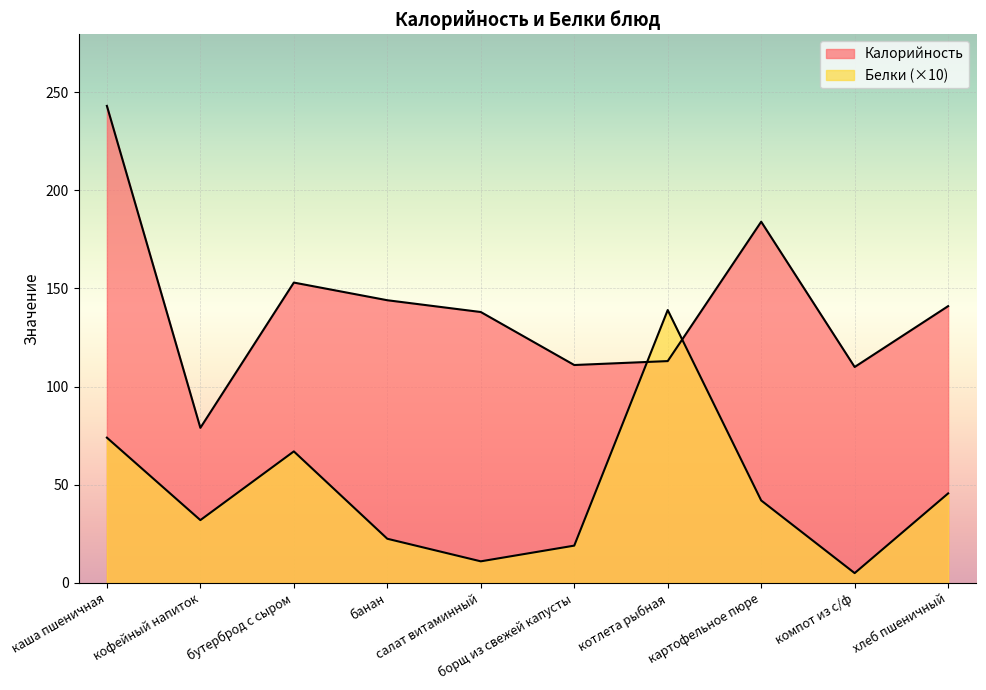

Rank the series by their average value, from lowest to highest.

Белки, Калорийность